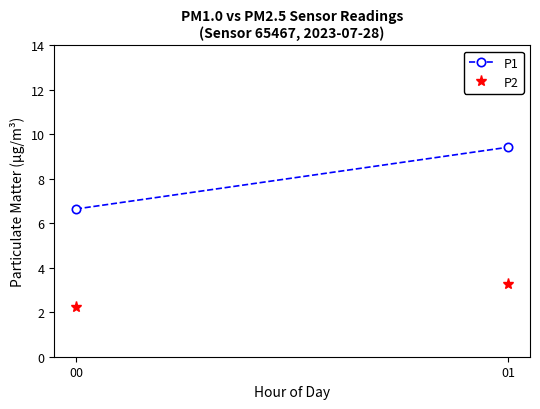

Where is P2 nearest to the value 2?

00